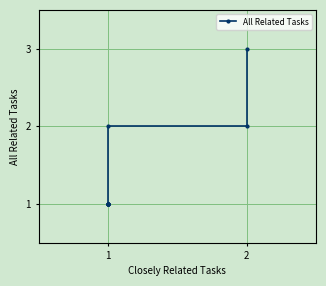

Does the chart have visible grid lines?

Yes